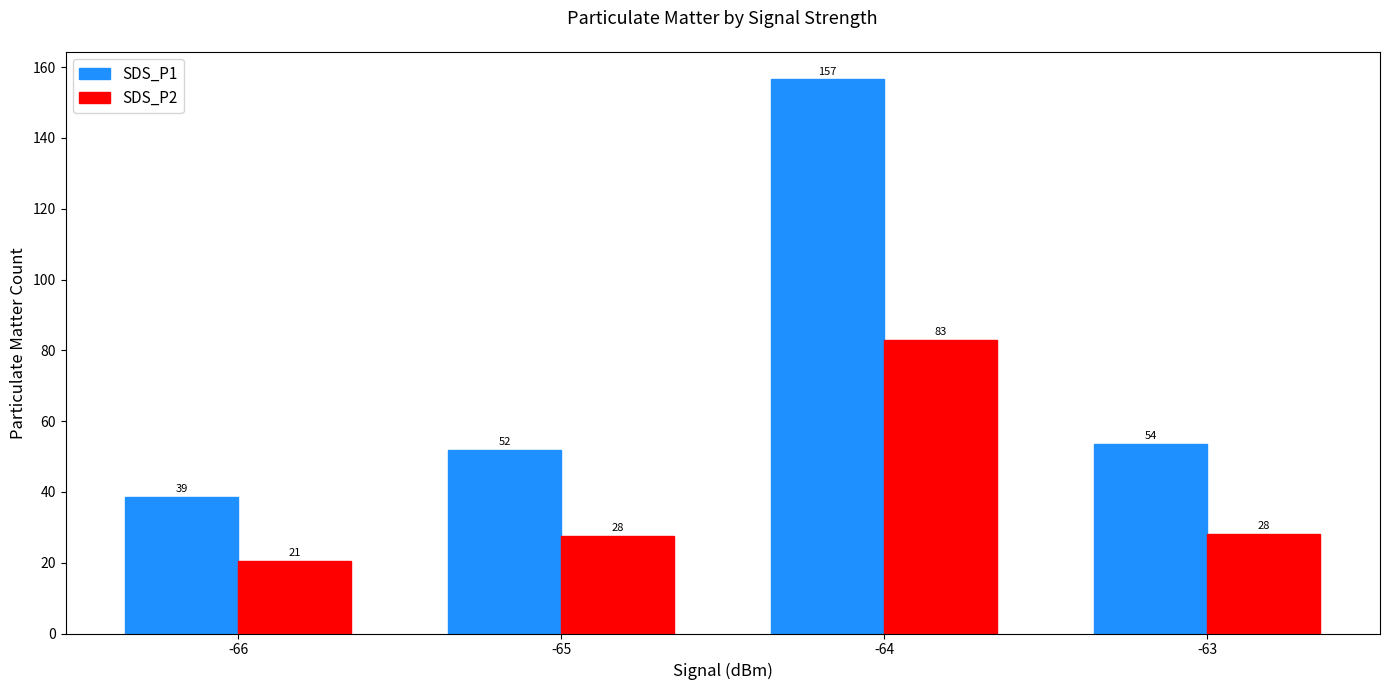

What is the average value of the SDS_P1 series?

75.1